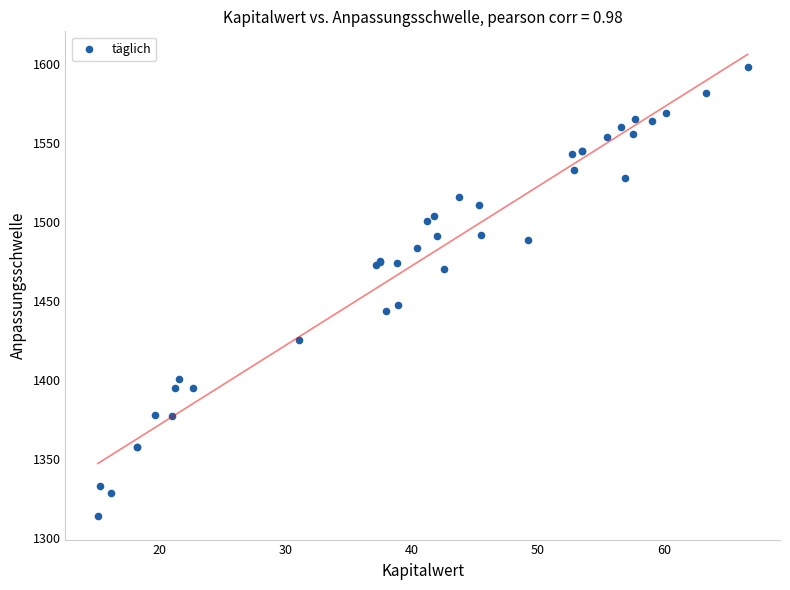

What Y value in the scatter plot is closest to 1455?

1447.1